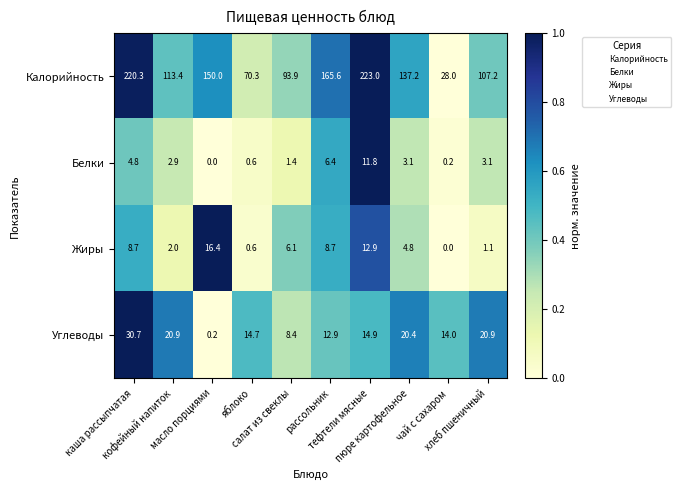

Which series has the widest spread of values?

Калорийность